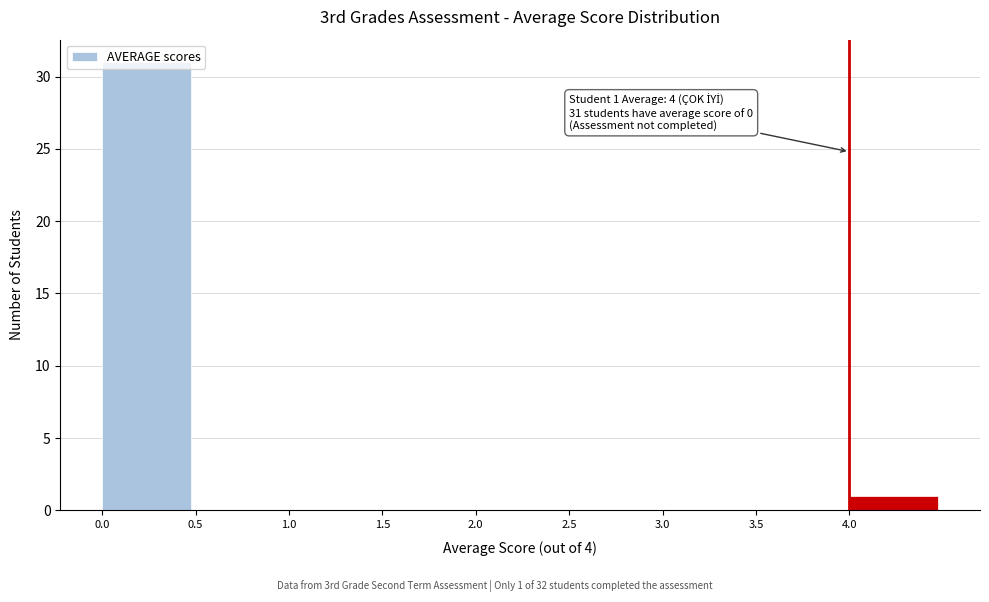

Over which range of the x-axis is the bar tallest?

0.0 to 0.5